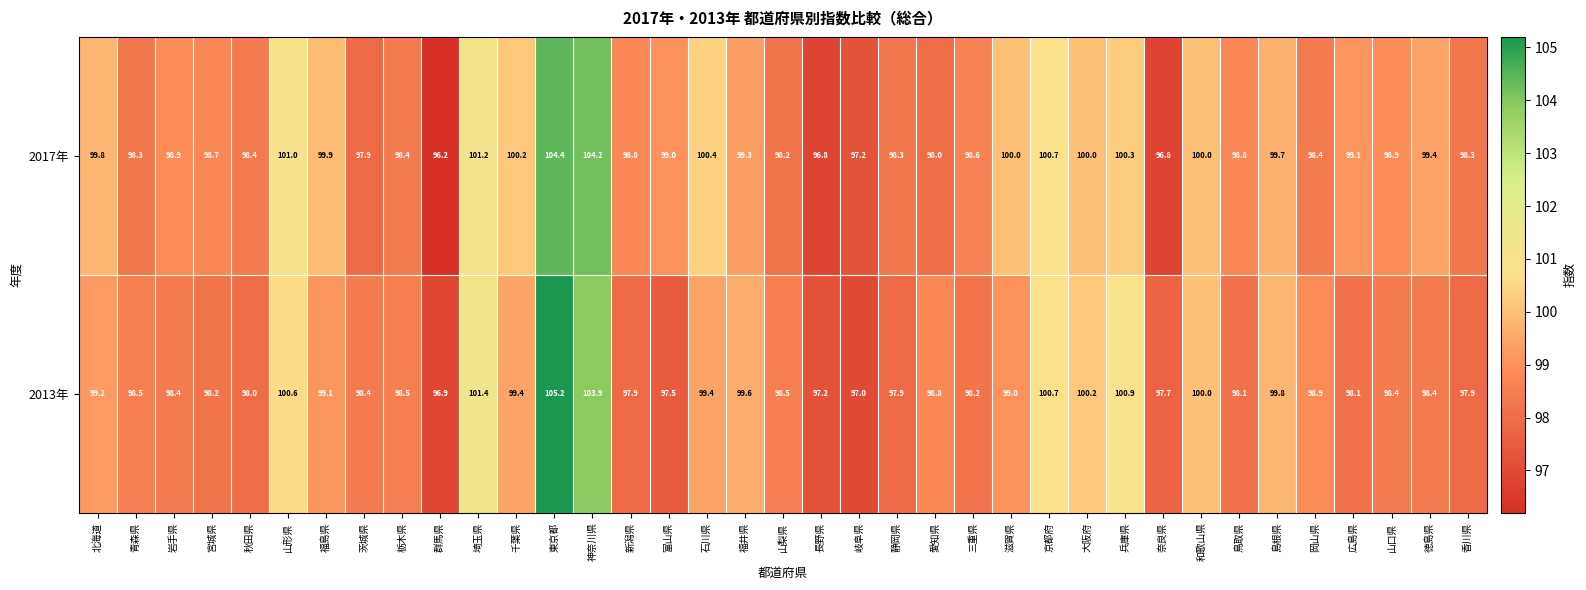

What is the maximum value shown in the chart?

105.2